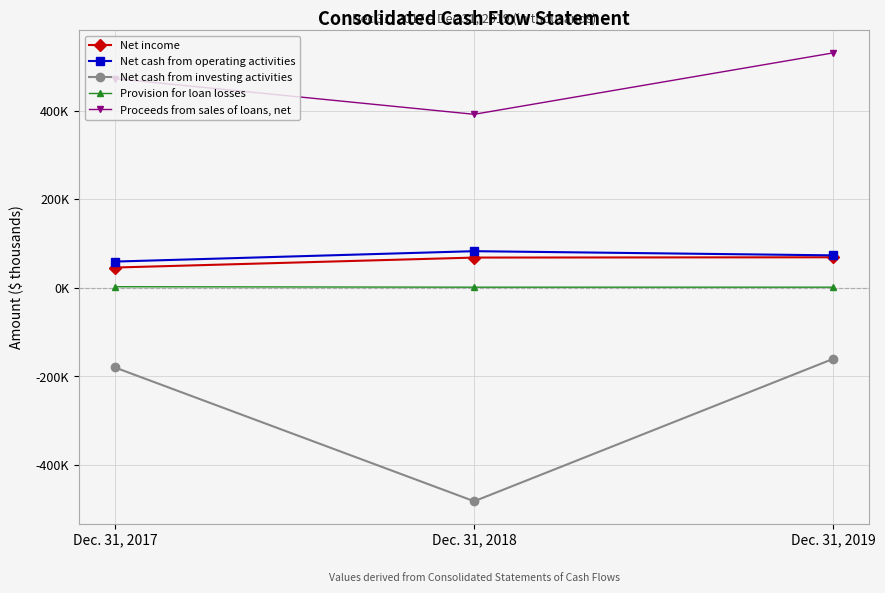

What are all the series names shown in the legend?

Net income, Net cash from operating activities, Net cash from investing activities, Provision for loan losses, Proceeds from sales of loans, net